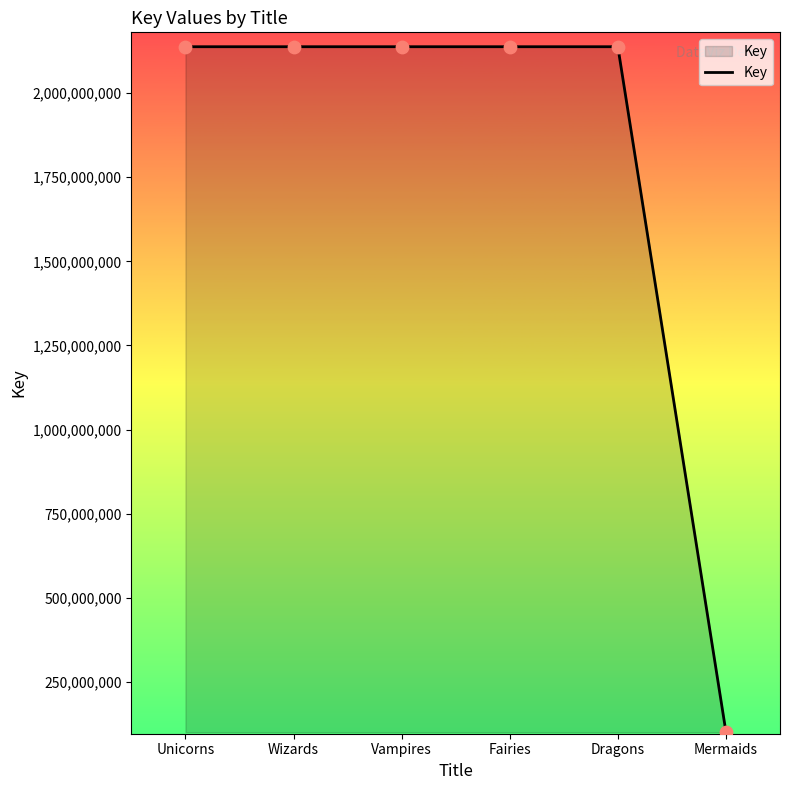

Approximately how many times larger is the value at Wizards compared to Dragons?

1.0